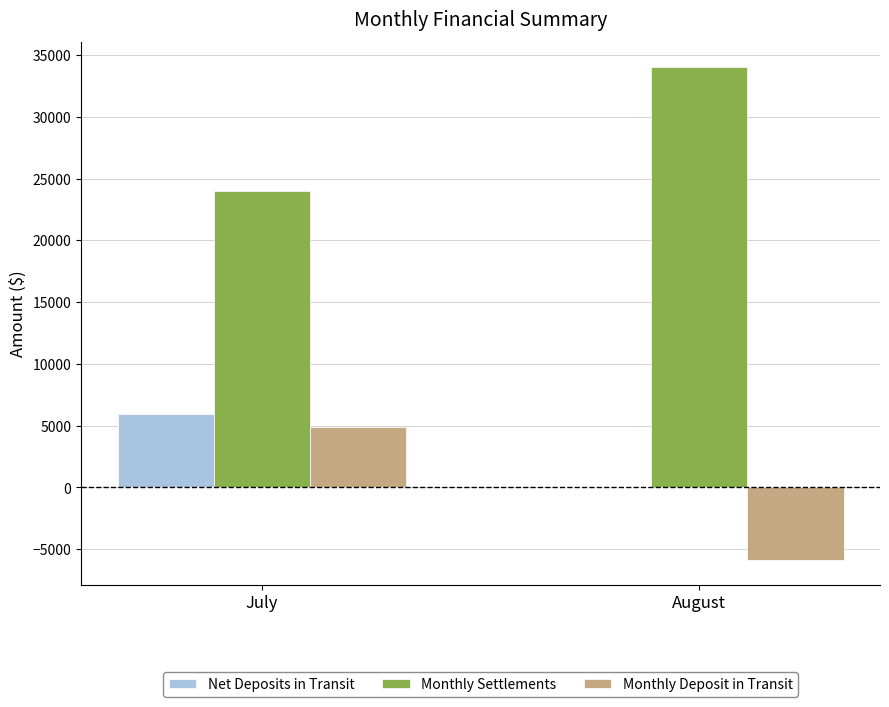

How many groups of bars are there?

2